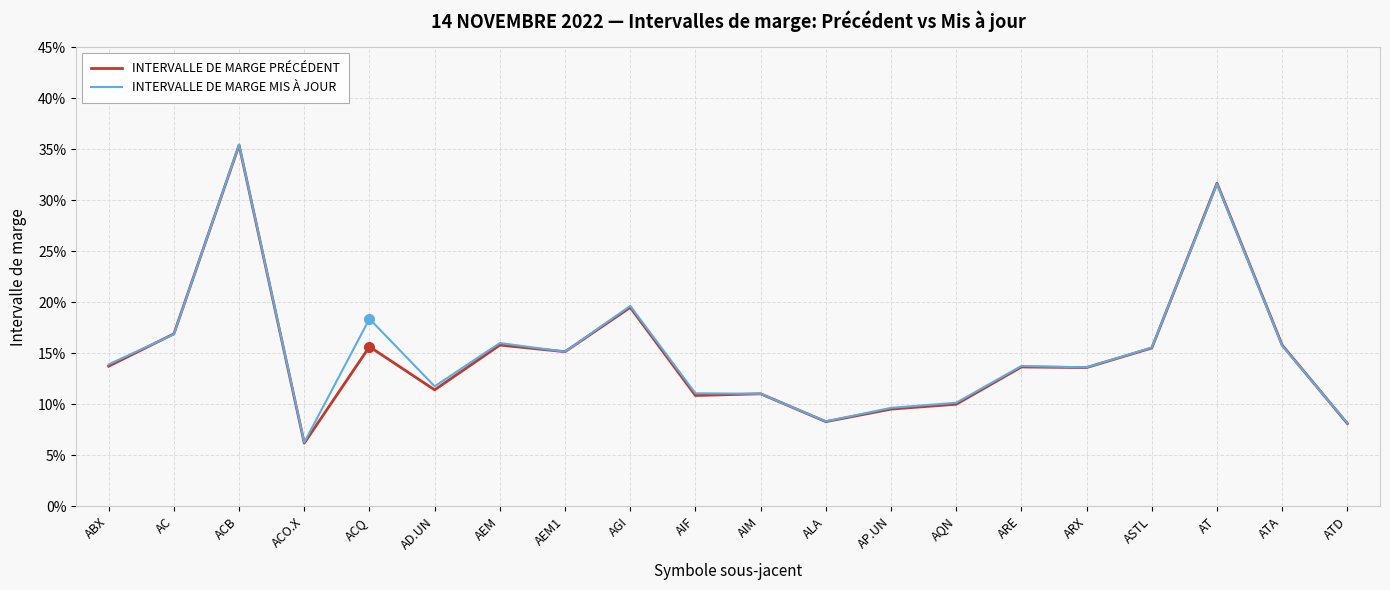

What are all the series names shown in the legend?

INTERVALLE DE MARGE PRÉCÉDENT, INTERVALLE DE MARGE MIS À JOUR